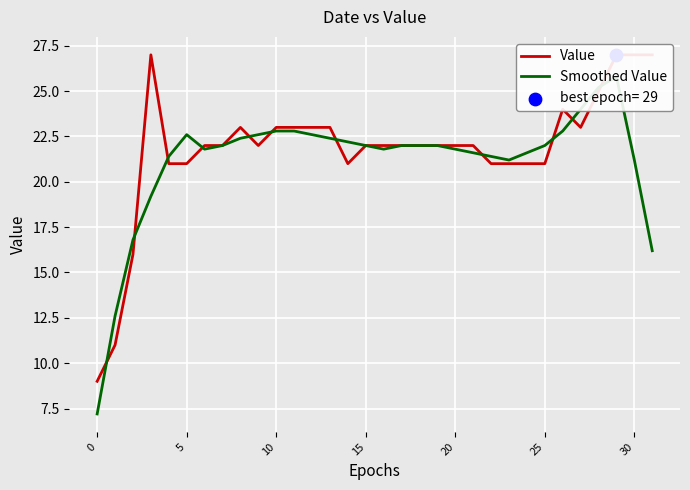

Which series has the largest total across all categories?

Value